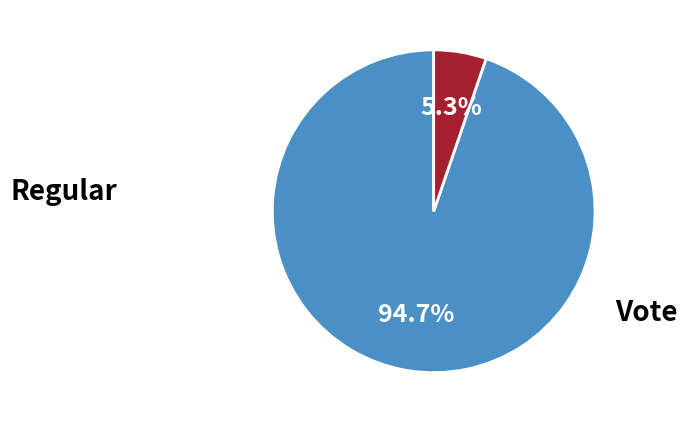

Which category accounts for the majority?

Regular